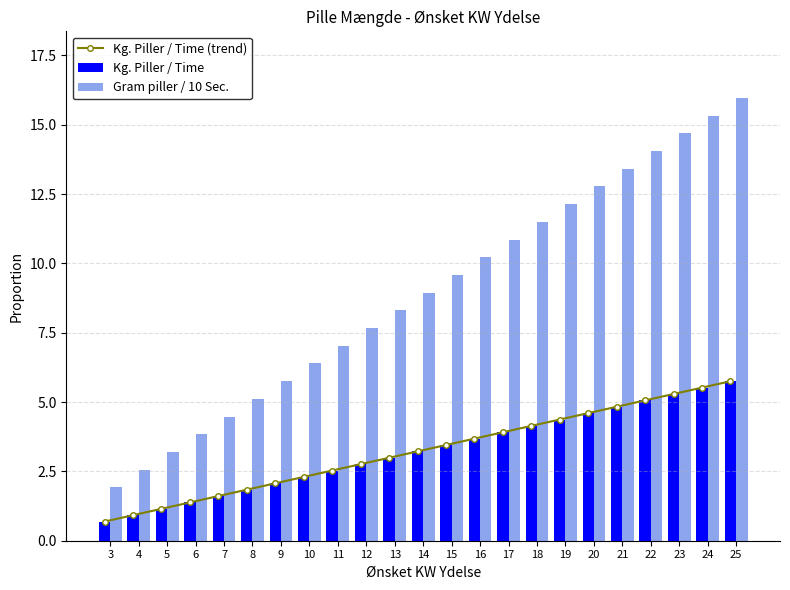

What is the lowest value of the Gram piller / 10 Sec. series?

1.9